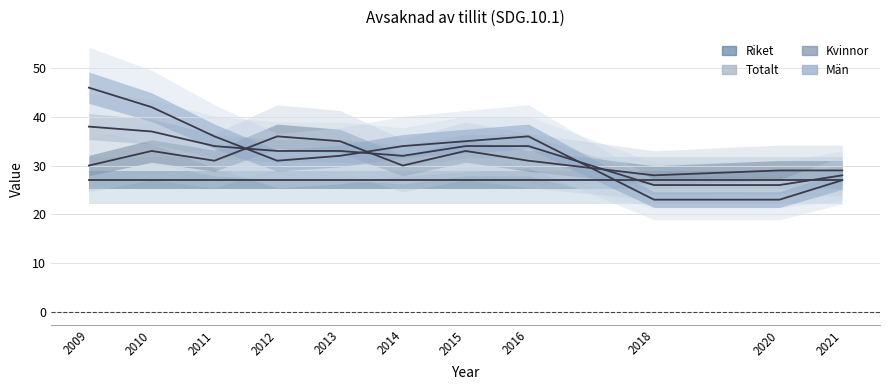

The Män series shows 42 at 2010. True or false?

True